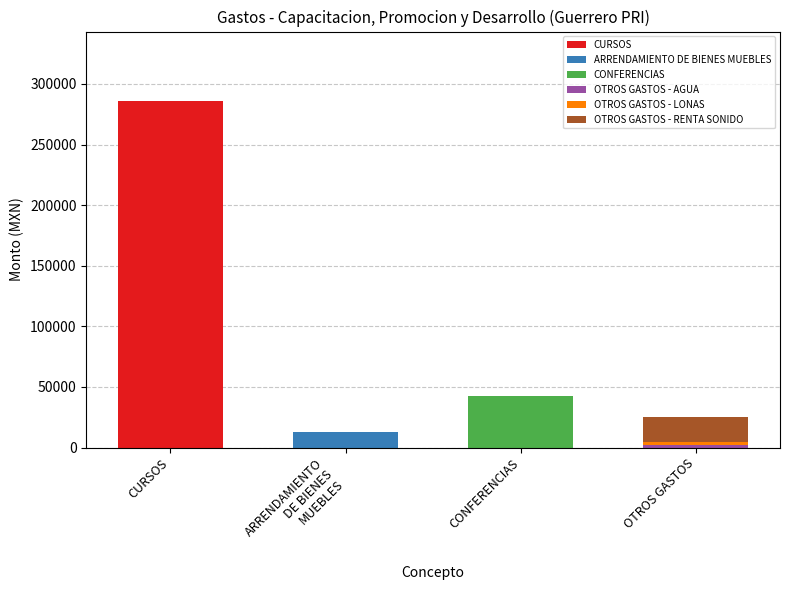

True or false: CURSOS has a value of 0.0 at OTROS GASTOS.

True